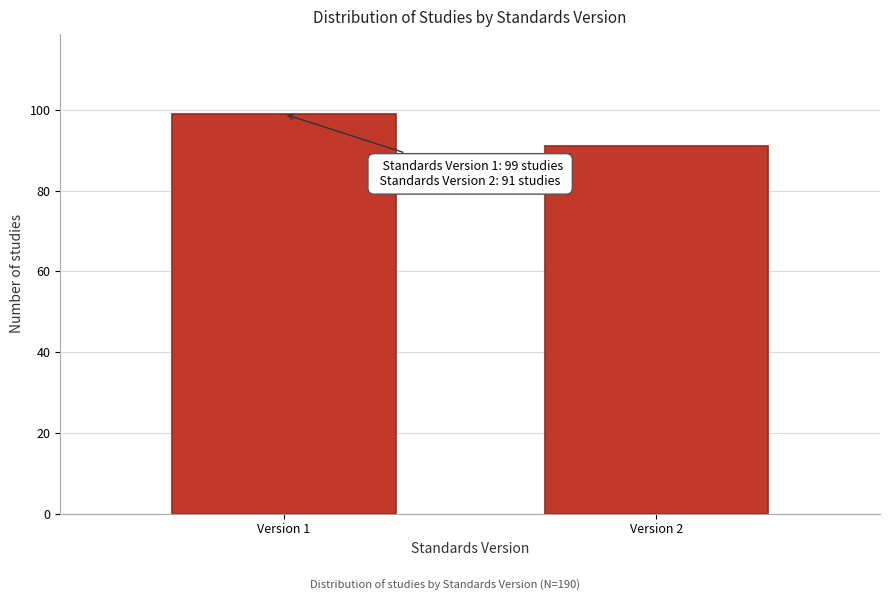

Reading left to right, extract all data points from this chart.

Version 1=99	Version 2=91